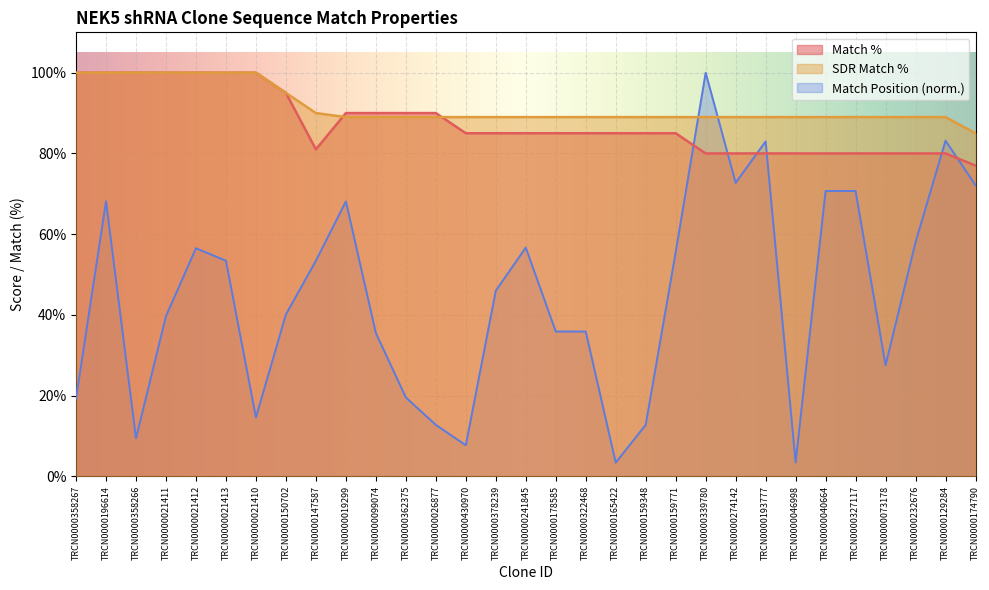

What is the lowest value of the SDR Match % series?

85.0